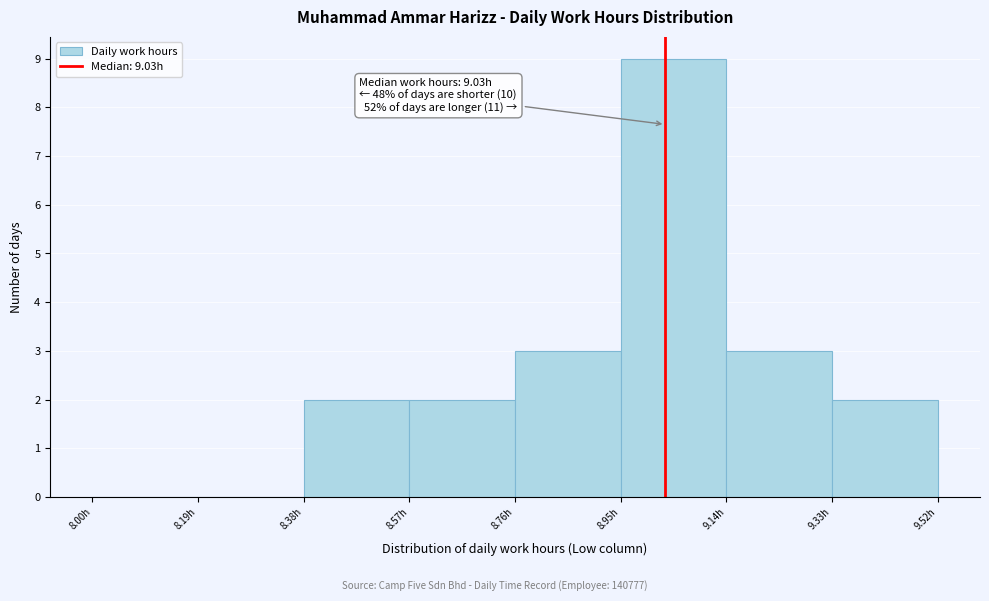

Over which range of the x-axis is the bar tallest?

8.95 to 9.14